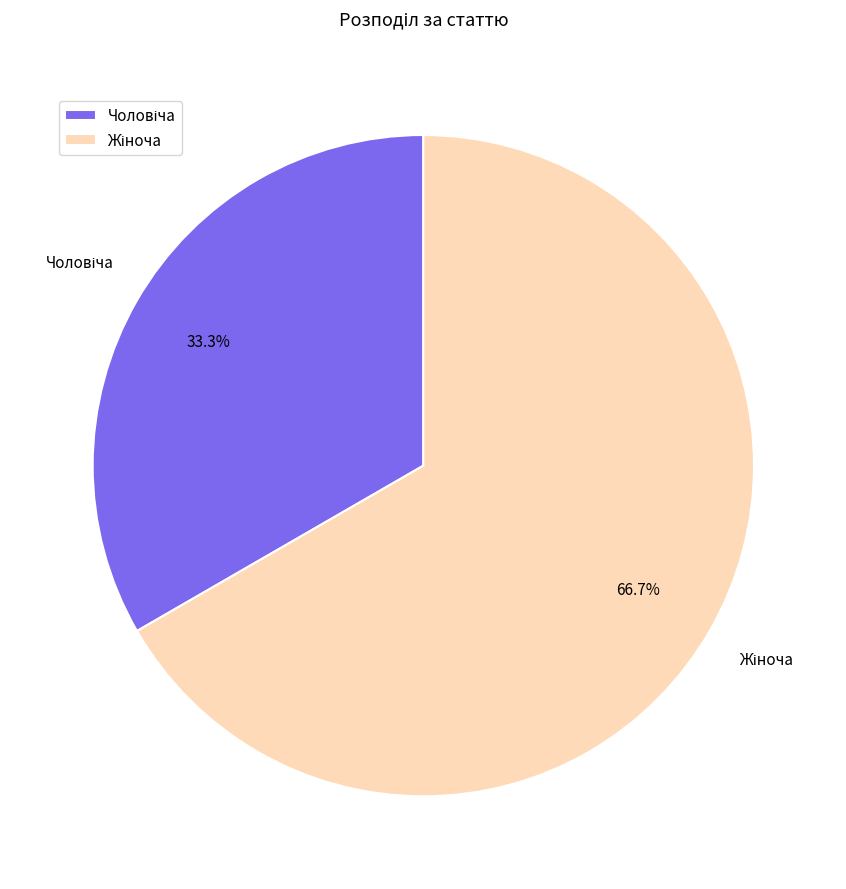

To the nearest percent, what is the difference between the largest and smallest slice percentages?

33%